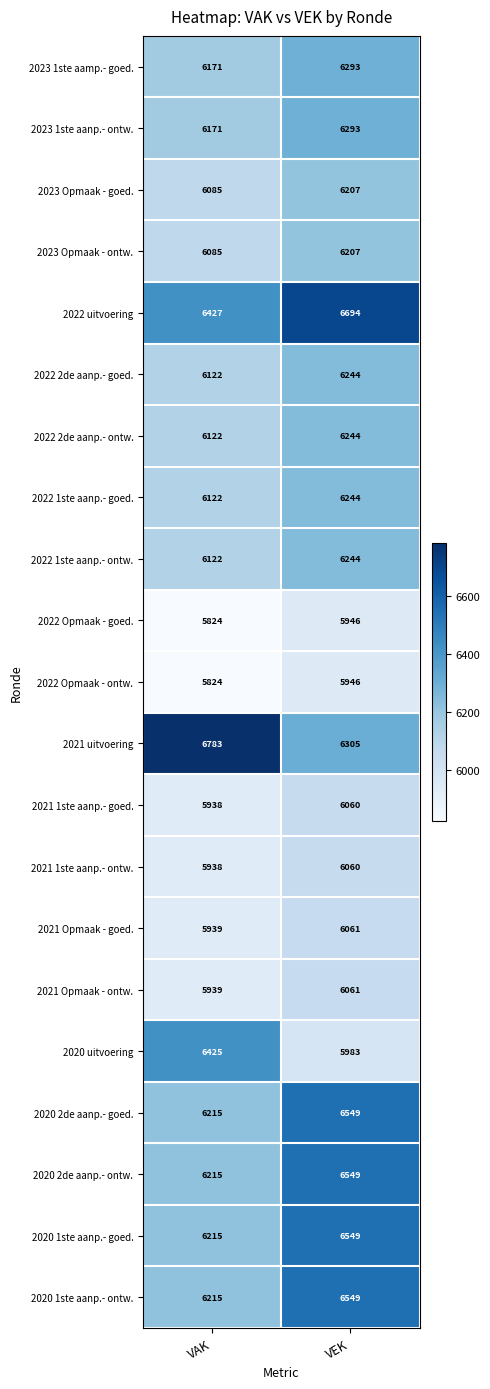

The value of 2023 Opmaak - goed. at VAK is 6085. True or false?

True